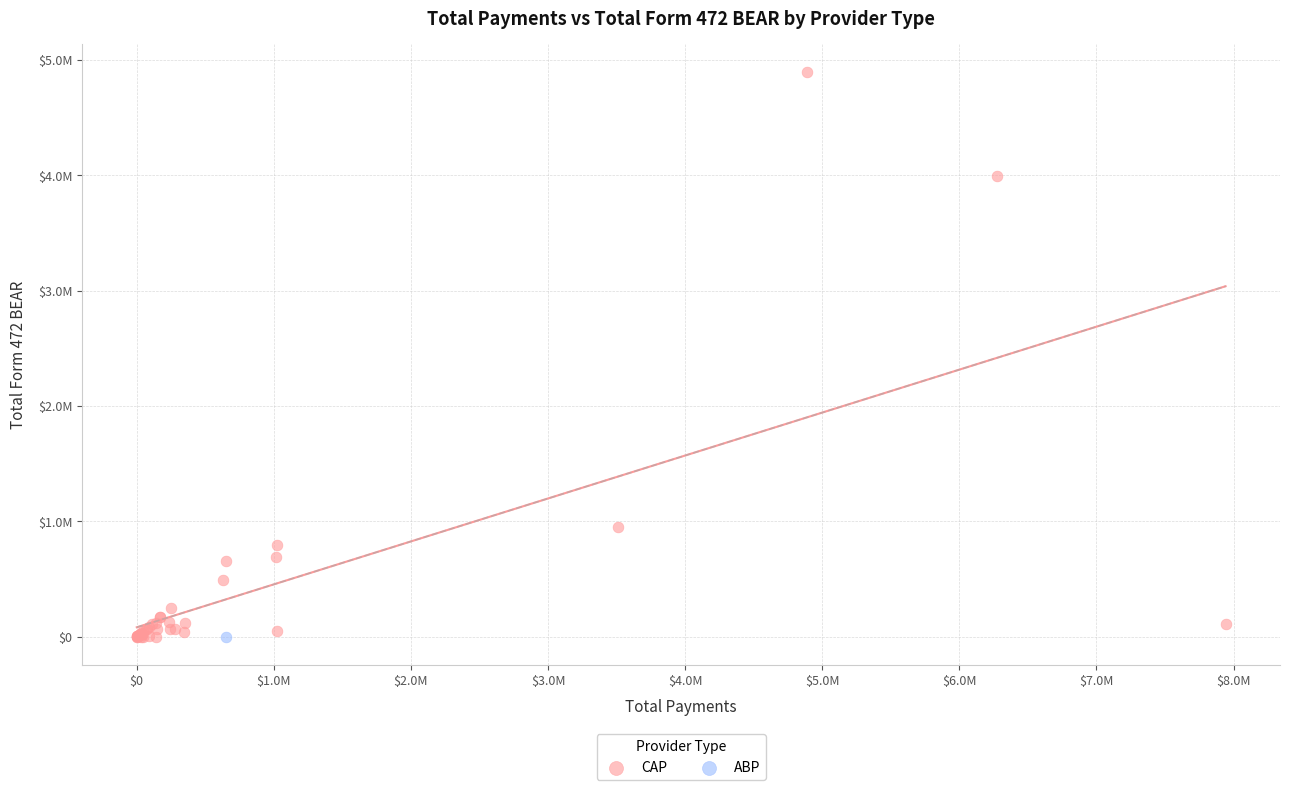

What are all the series names shown in the legend?

CAP, ABP